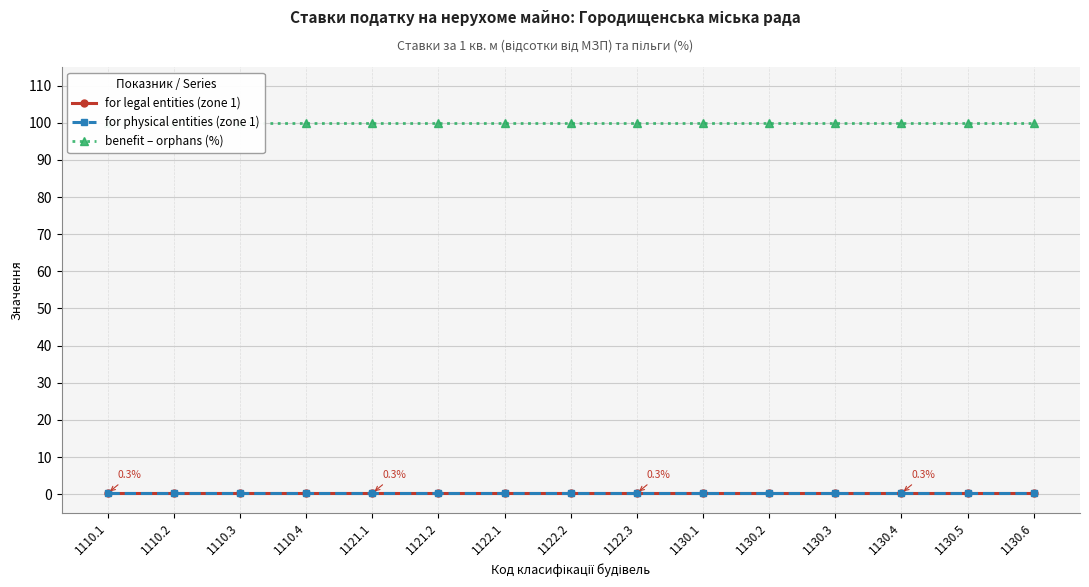

True or false: benefit – orphans (%) and for legal entities (zone 1) cross at least once.

False